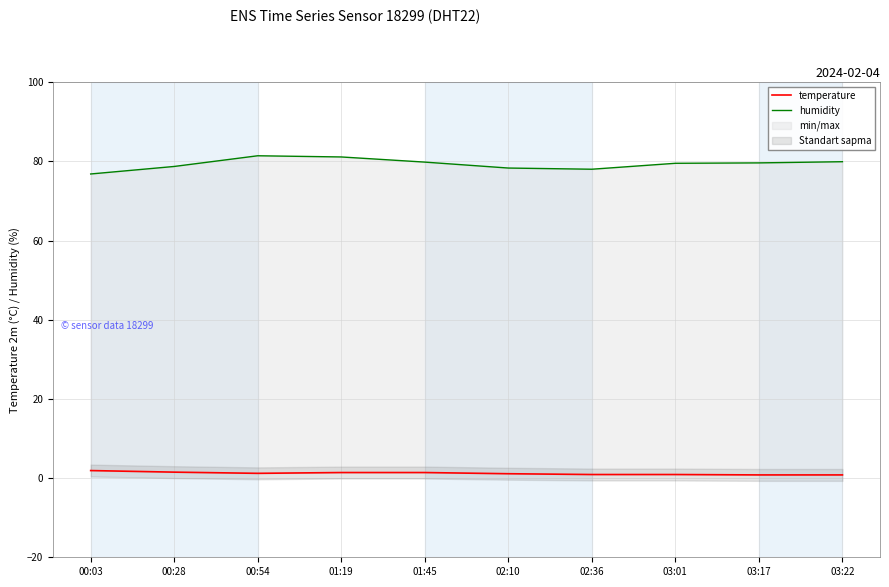

True or false: temperature has more than 1 interior local peaks.

False